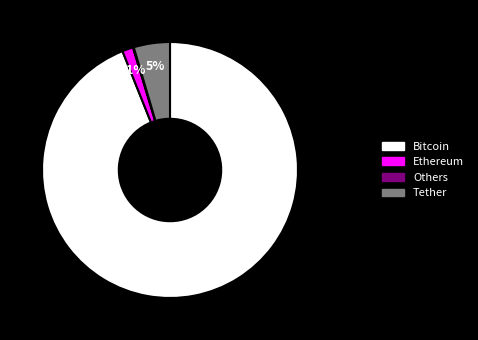

To the nearest percent, what is the difference between the largest and smallest slice percentages?

94%